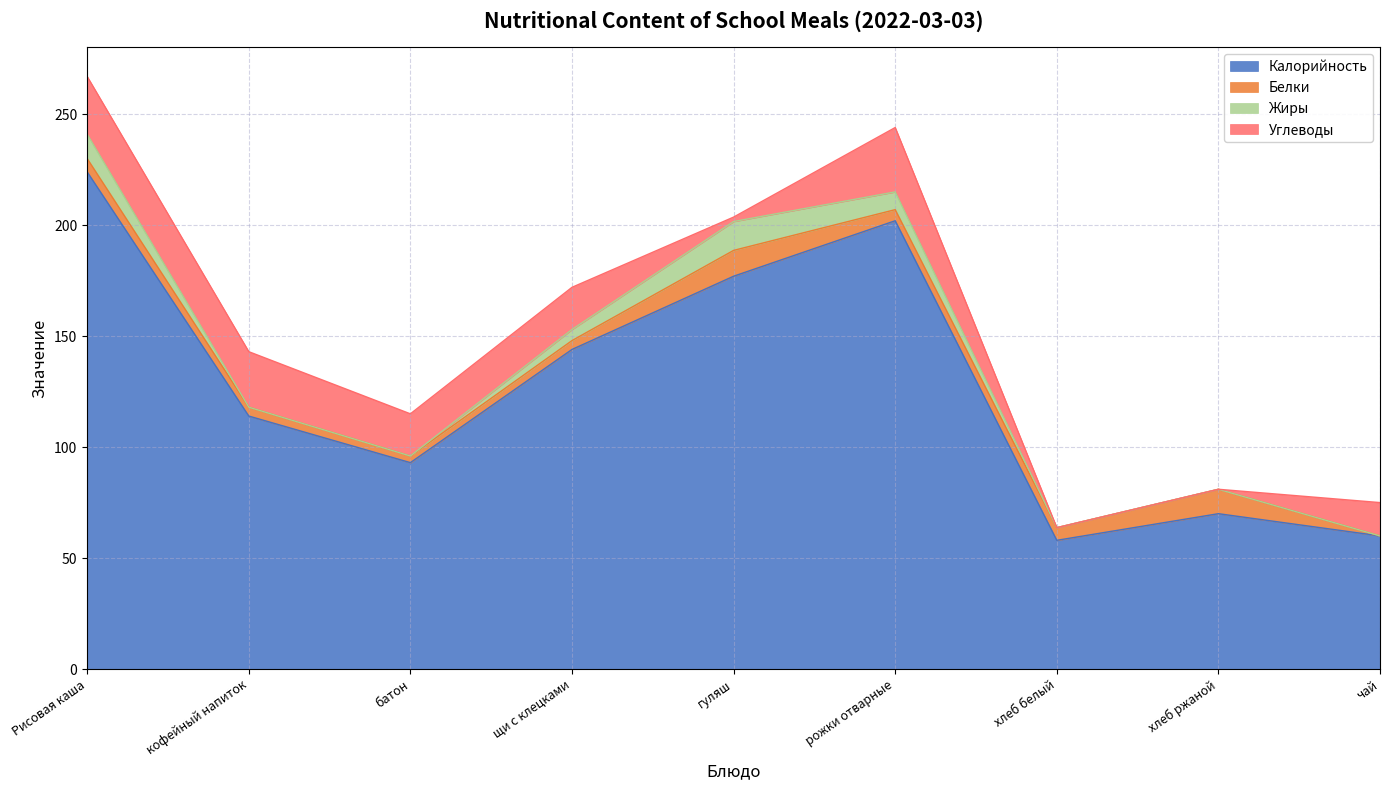

Reading left to right, list all the values displayed in this chart.

Калорийность: Рисовая каша=224.0	кофейный напиток=114.0	батон=93.0	щи с клецками=144.0	гуляш=177.0	рожки отварные=202.0	хлеб белый=58.0	хлеб ржаной=70.0	чай=60.0
Белки: Рисовая каша=6.0	кофейный напиток=4.0	батон=3.0	щи с клецками=4.0	гуляш=11.6	рожки отварные=5.0	хлеб белый=5.7	хлеб ржаной=11.0	чай=0.0
Жиры: Рисовая каша=11.0	кофейный напиток=0.0	батон=0.0	щи с клецками=5.0	гуляш=13.0	рожки отварные=8.0	хлеб белый=0.0	хлеб ржаной=0.0	чай=0.0
Углеводы: Рисовая каша=26.0	кофейный напиток=25.0	батон=19.0	щи с клецками=19.0	гуляш=2.0	рожки отварные=29.0	хлеб белый=0.0	хлеб ржаной=0.0	чай=15.0